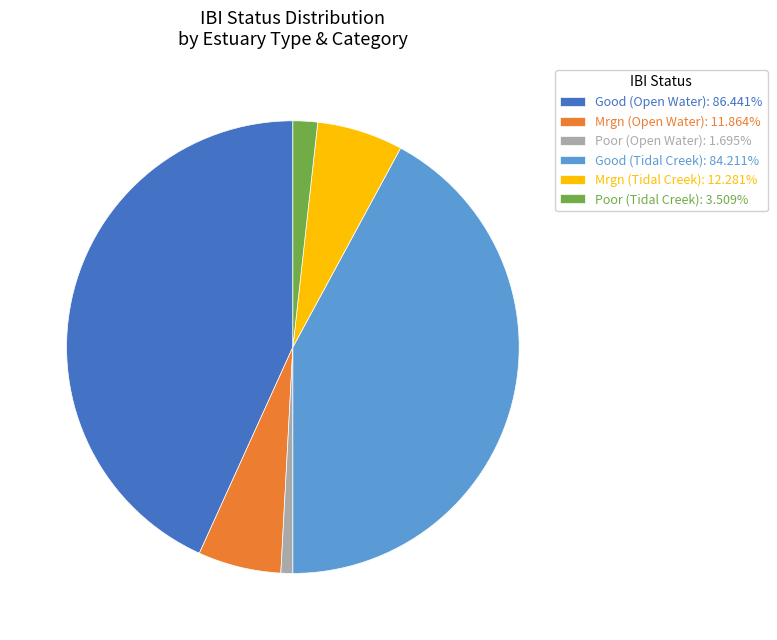

Does Good (Open Water): 86.441% account for over 50% of the chart?

No